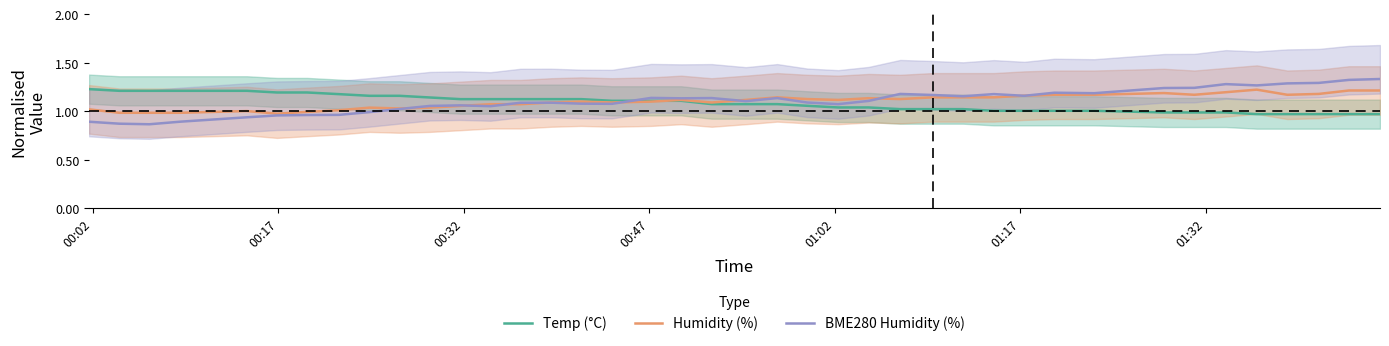

What is the difference between the maximum and minimum values in the BME280 Humidity (%) series?

0.5